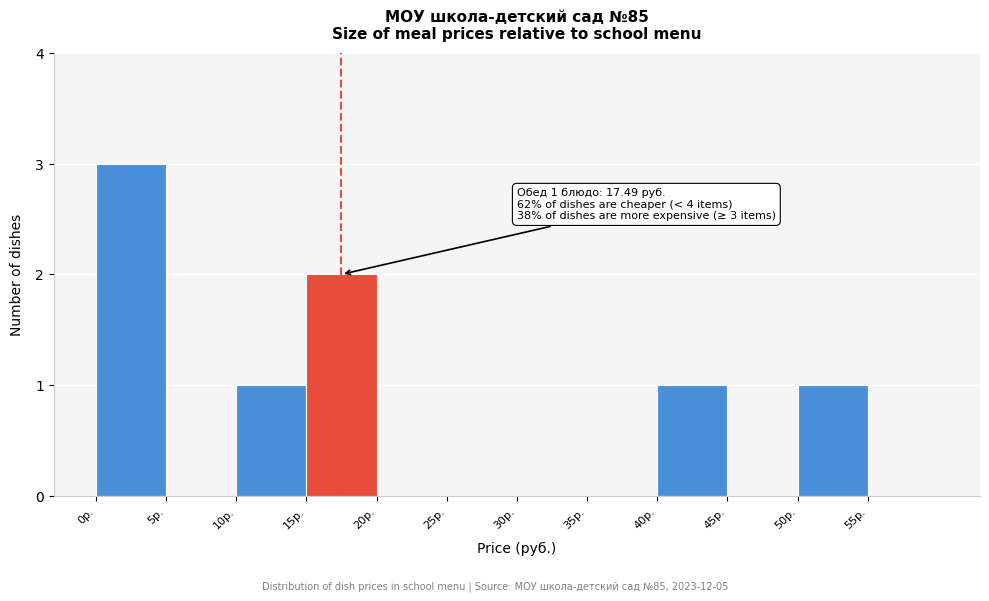

Over which range of the x-axis is the bar tallest?

0 to 5